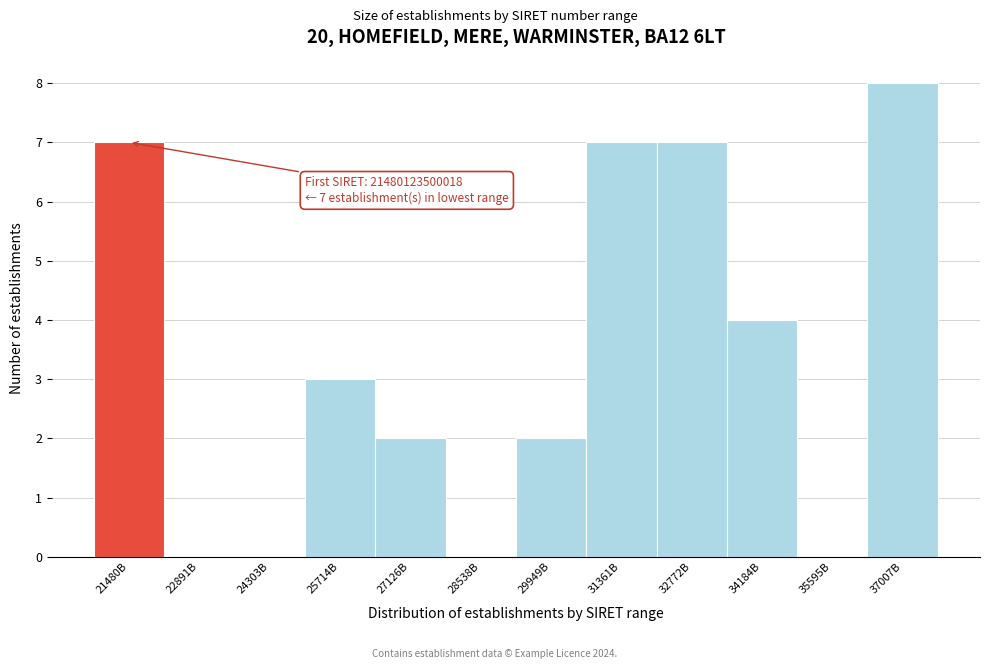

Reading left to right, transcribe all the data shown in this chart.

21480B=7	22891B=0	24303B=0	25714B=3	27126B=2	28538B=0	29949B=2	31361B=7	32772B=7	34184B=4	35595B=0	37007B=8